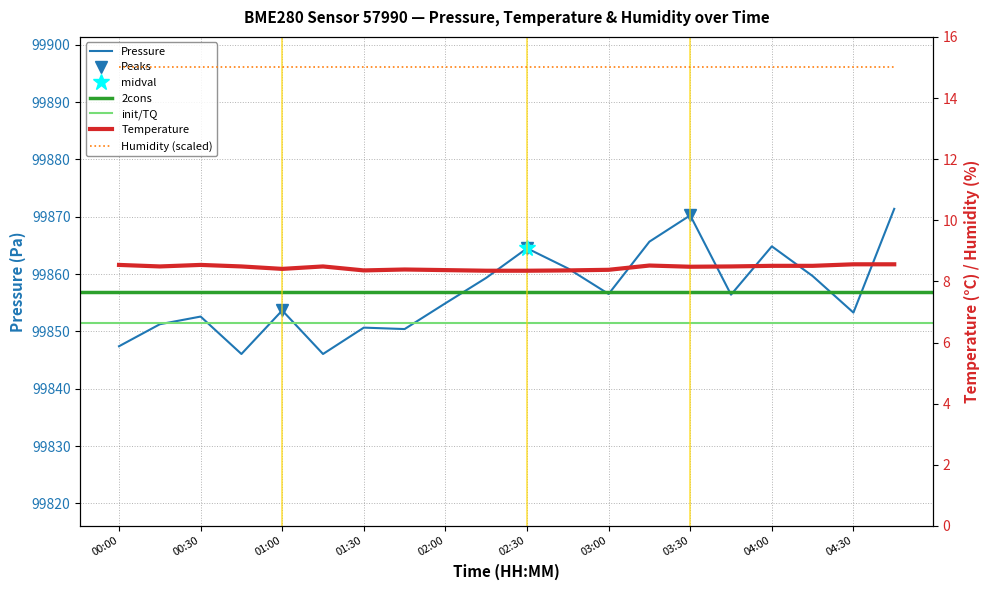

Is the value of pressure at 00:30 greater than the value of temperature at 00:15?

Yes